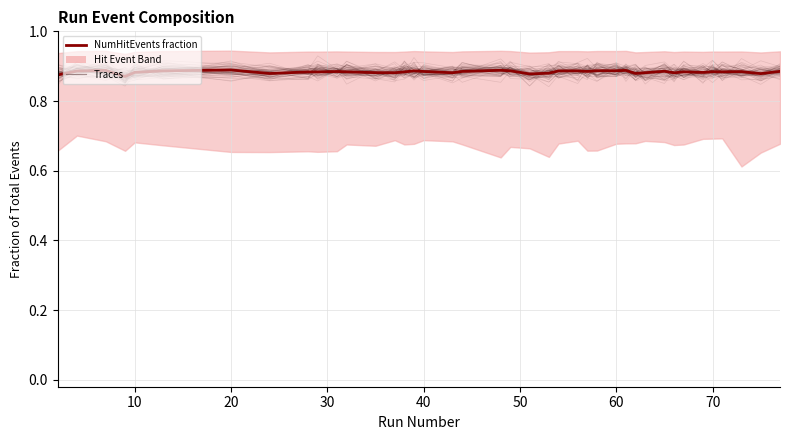

Is this an area chart (filled region under the line)?

No